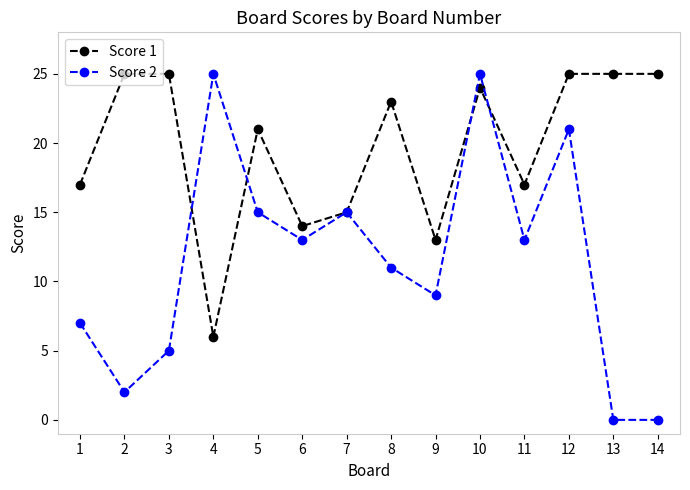

Which series has the largest range (max minus min)?

Score 2